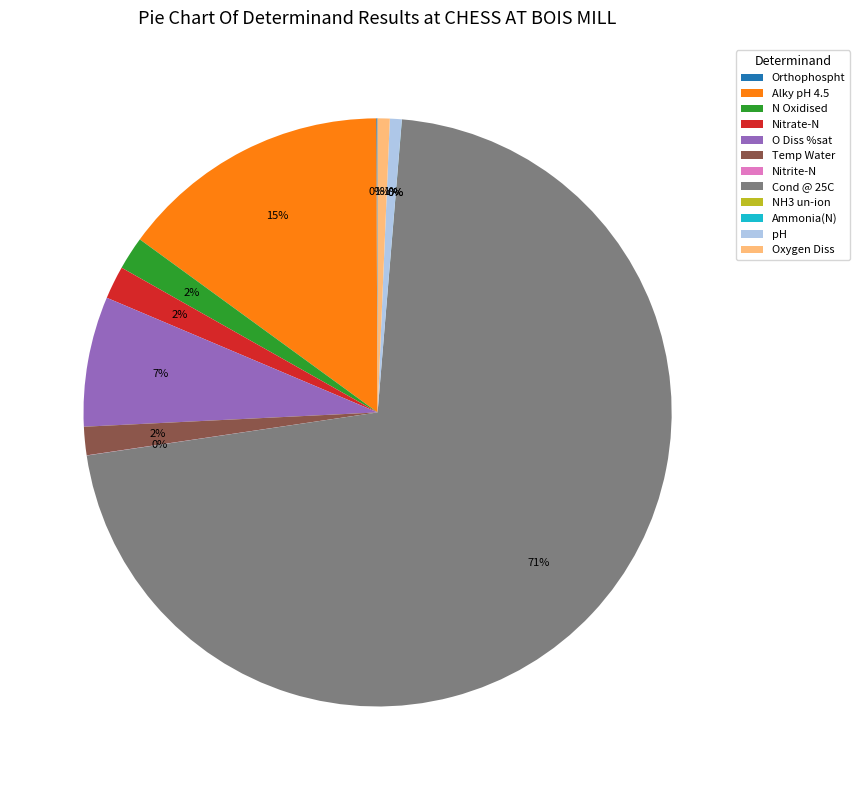

Combined, do Cond @ 25C and Temp Water account for over 50%?

Yes